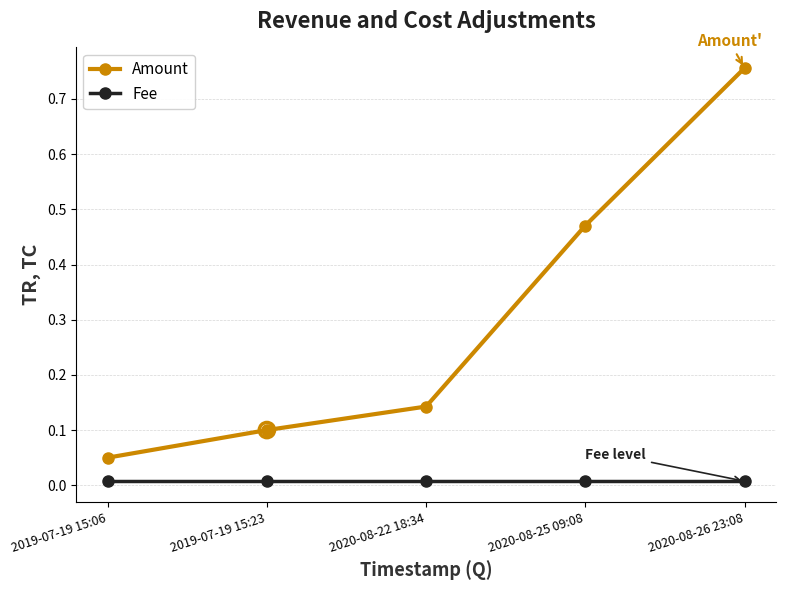

At which category is the sum across all series the highest?

2020-08-26 23:08